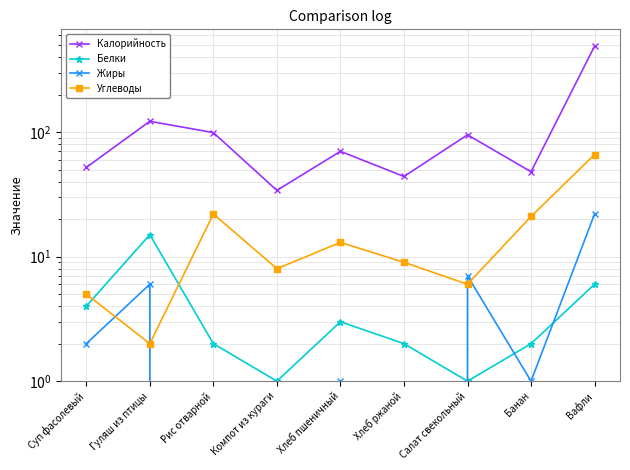

True or false: Калорийность and Углеводы intersect in this chart.

False